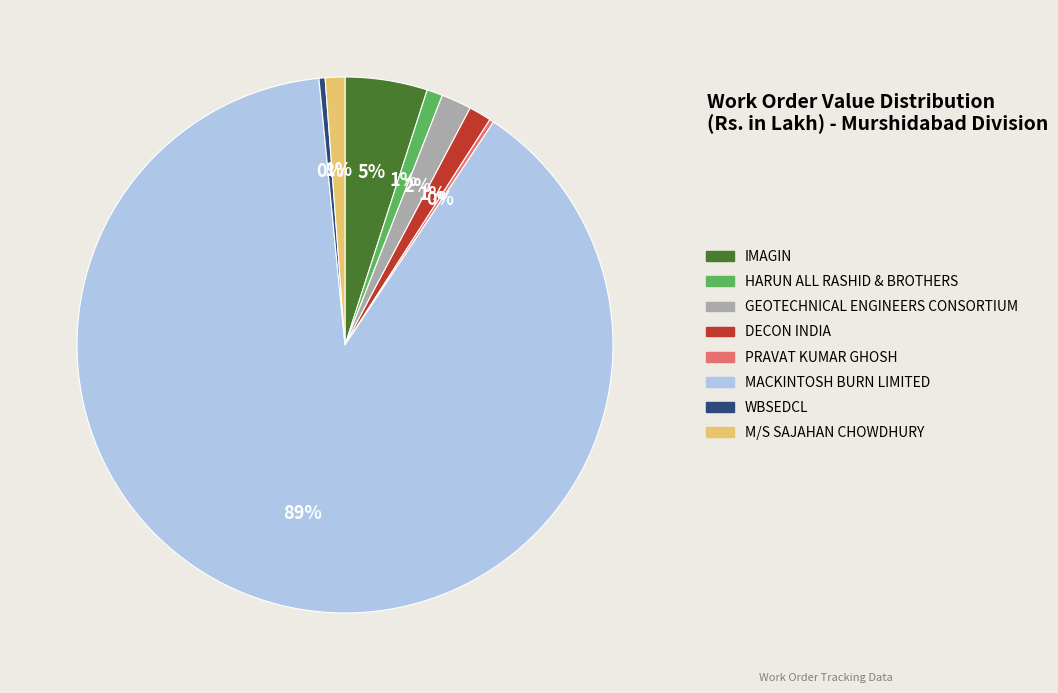

What is the largest slice in the pie chart?

MACKINTOSH BURN LIMITED